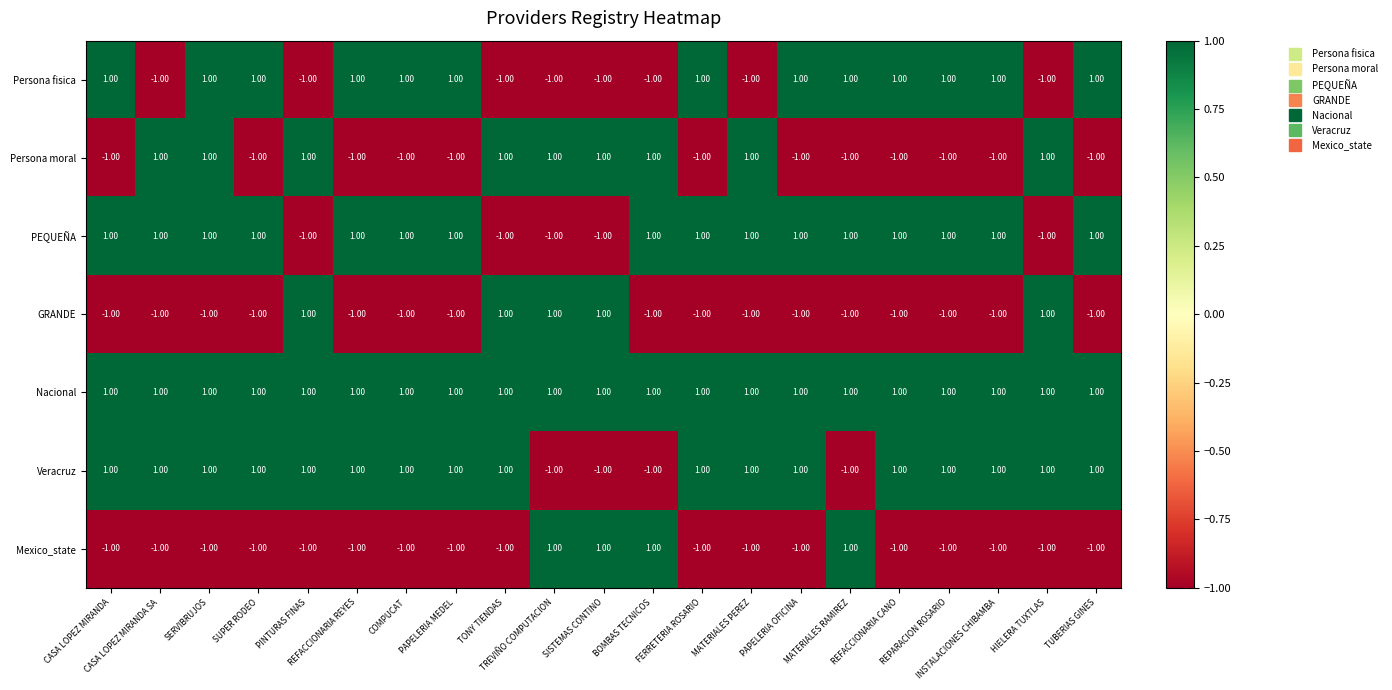

Which series has the largest total across all categories?

Nacional